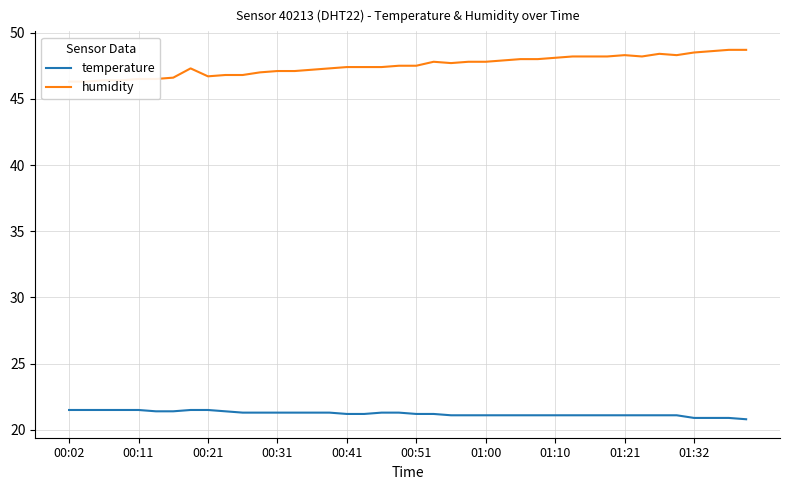

What is the lowest value of the temperature series?

20.8